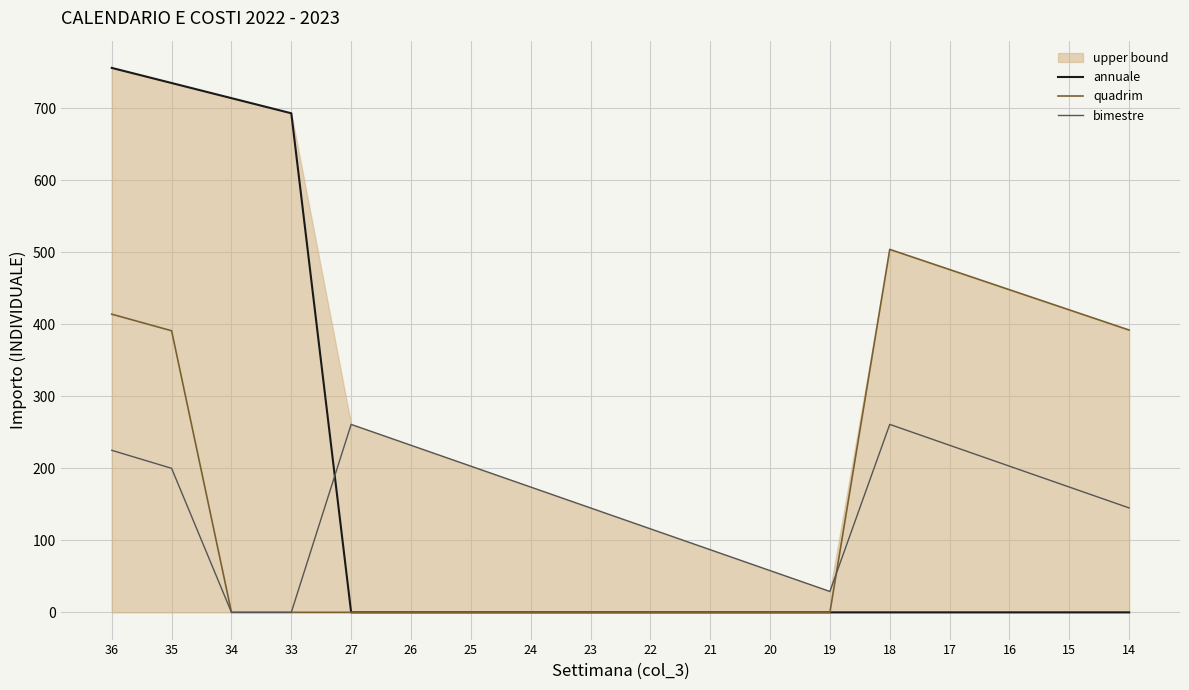

The value of annuale at 20 is 377. True or false?

False